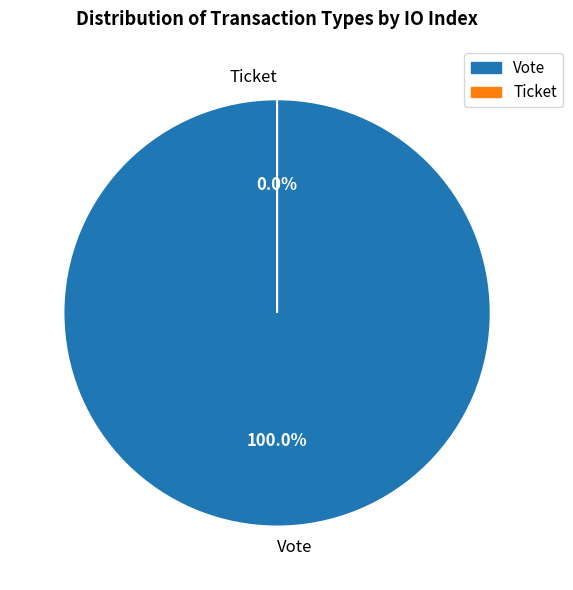

Do Ticket and Vote together represent more than half of the pie?

Yes